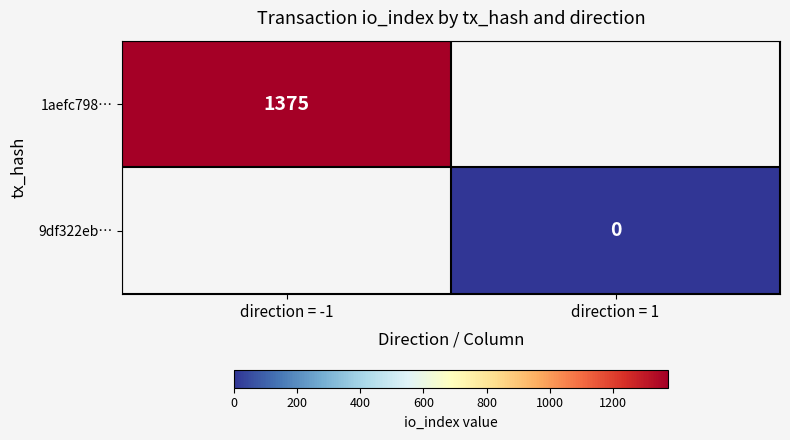

Is the value of 1aefc798… at direction = -1 greater than the value of 9df322eb… at direction = 1?

Yes